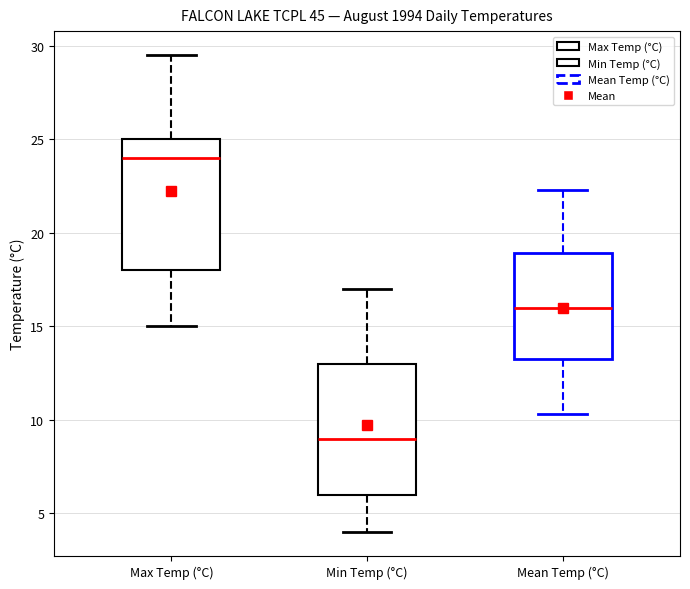

Where does the upper whisker of the box for Mean Temp (°C) end on the y-axis? The values are not printed on the chart, so give them approximately, as read against the axis.

22.5